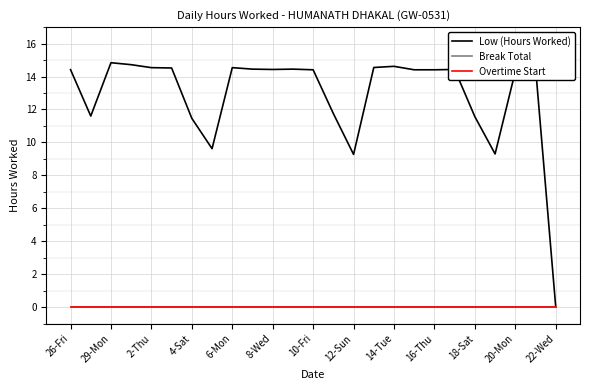

Is this an area chart (filled region under the line)?

No